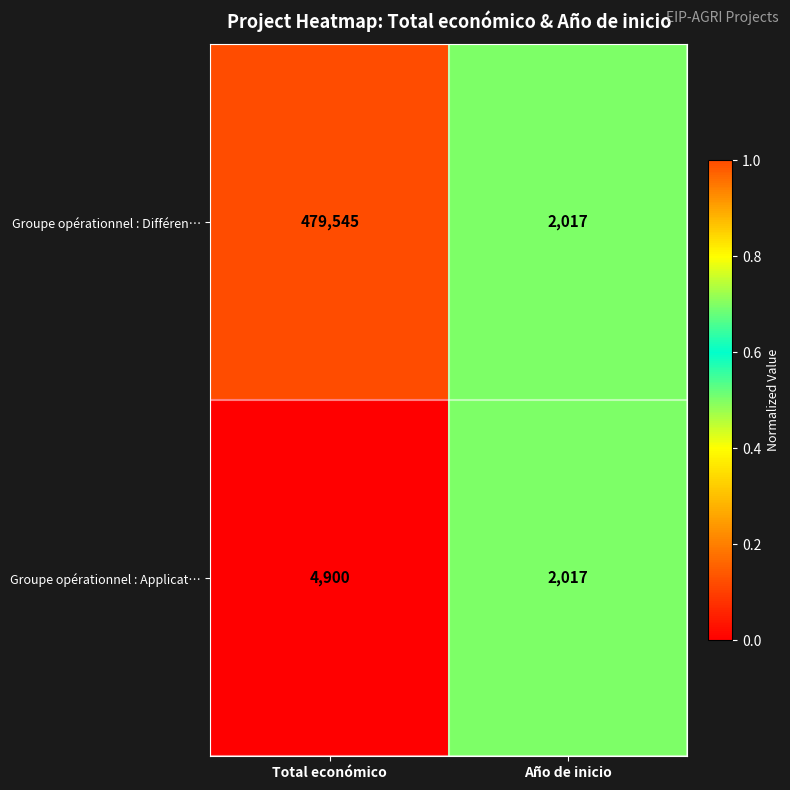

Which series changed the most between Total económico and Año de inicio?

Groupe opérationnel : Différen…